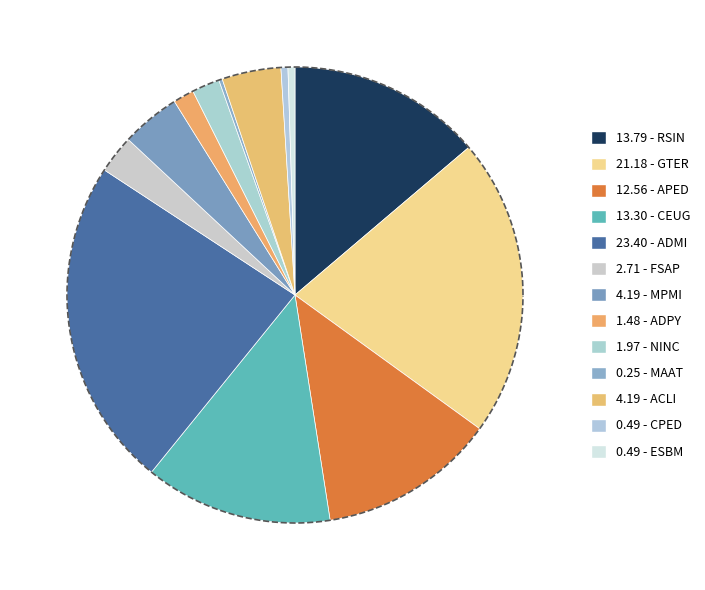

Does MAAT represent more than half of the total?

No